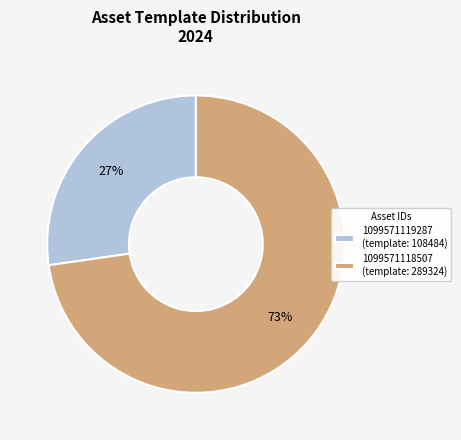

Which category accounts for the majority?

1099571118507